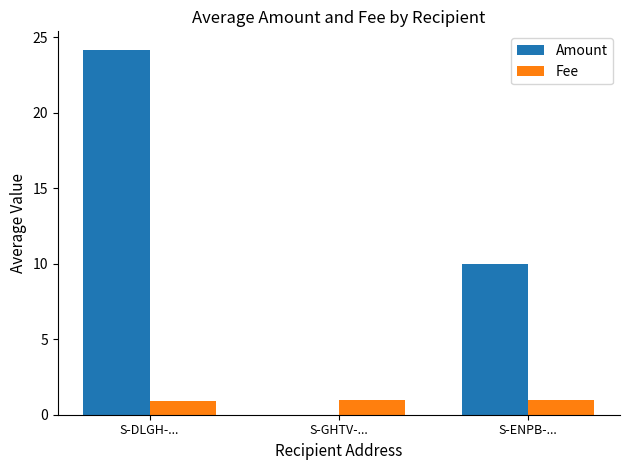

Which series changed the most between S-GHTV-... and S-ENPB-...?

Amount